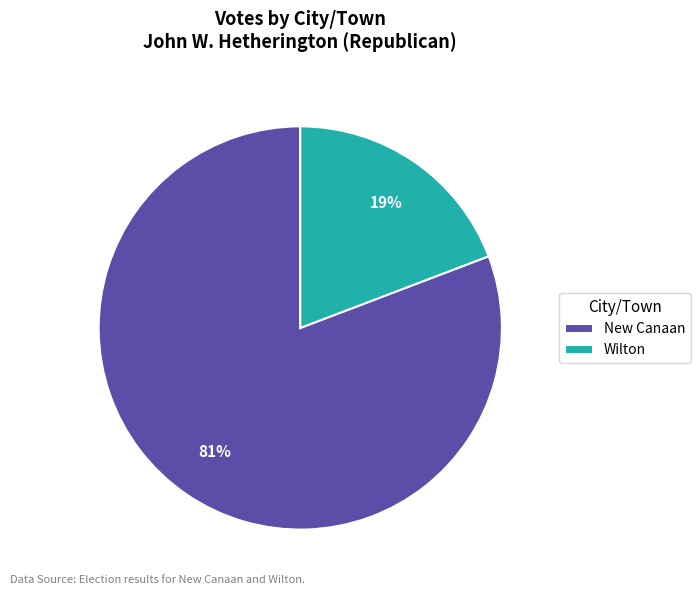

Count the number of slices in the pie.

2